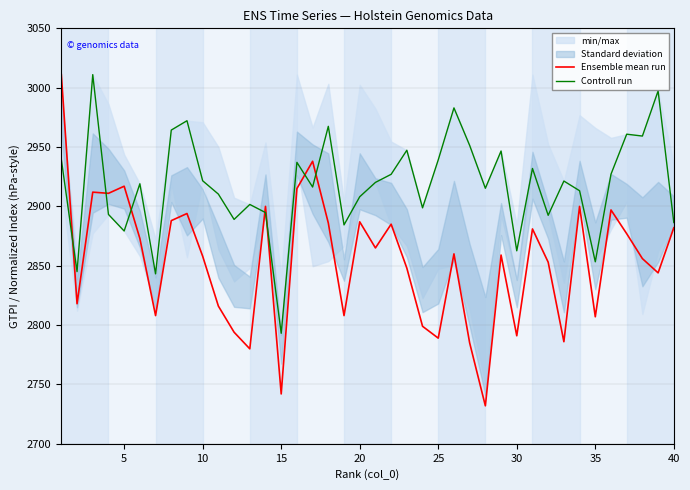

Reading left to right, what are all the values shown in this chart?

Ensemble mean run: 3011.0	2818.0	2912.0	2911.0	2917.0	2873.0	2808.0	2888.0	2894.0	2858.0	2816.0	2794.0	2780.0	2900.0	2742.0	2915.0	2938.0	2886.0	2808.0	2887.0	2865.0	2885.0	2848.0	2799.0	2789.0	2860.0	2785.0	2732.0	2859.0	2791.0	2881.0	2853.0	2786.0	2900.0	2807.0	2897.0	2877.0	2856.0	2844.0	2882.0
Controll run: 2939.5	2845.0	3011.0	2893.2	2879.3	2919.0	2843.2	2964.3	2972.2	2921.6	2910.3	2889.0	2901.6	2894.8	2793.1	2937.1	2916.3	2967.4	2884.4	2908.1	2920.2	2927.0	2947.3	2898.8	2939.2	2983.0	2951.4	2915.3	2946.7	2862.6	2932.0	2892.5	2921.4	2913.2	2853.3	2927.1	2960.8	2959.3	2997.2	2886.4